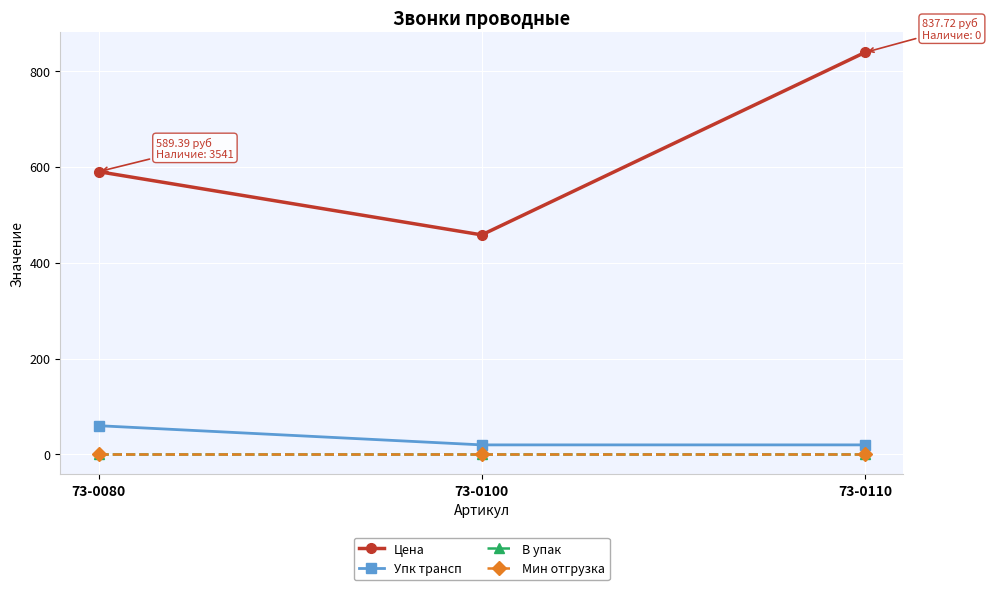

What is the sum of all В упак values?

3.0